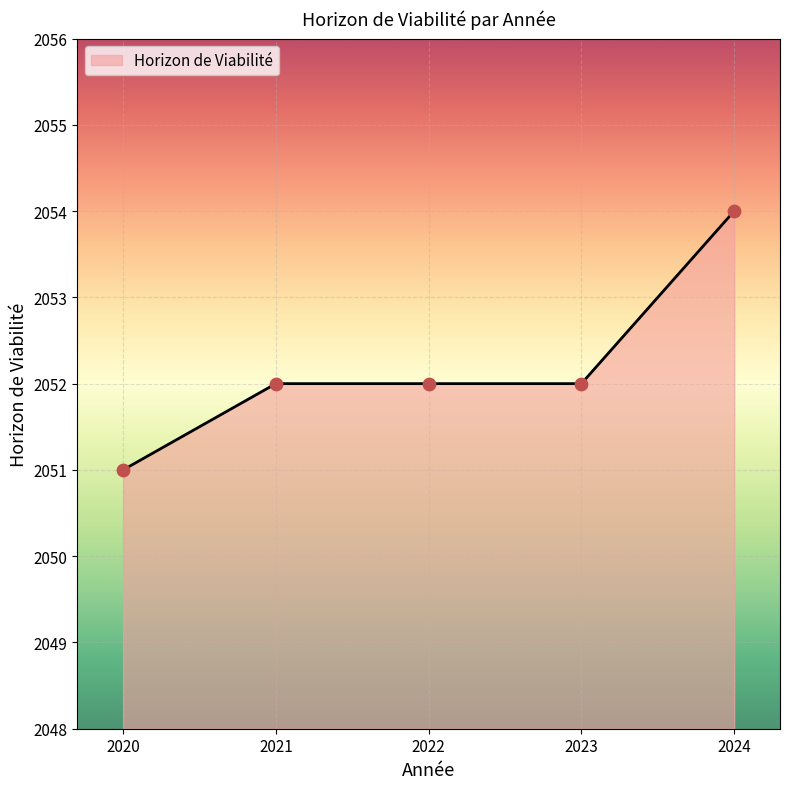

What is the change in value from 2020 to 2024?

+3